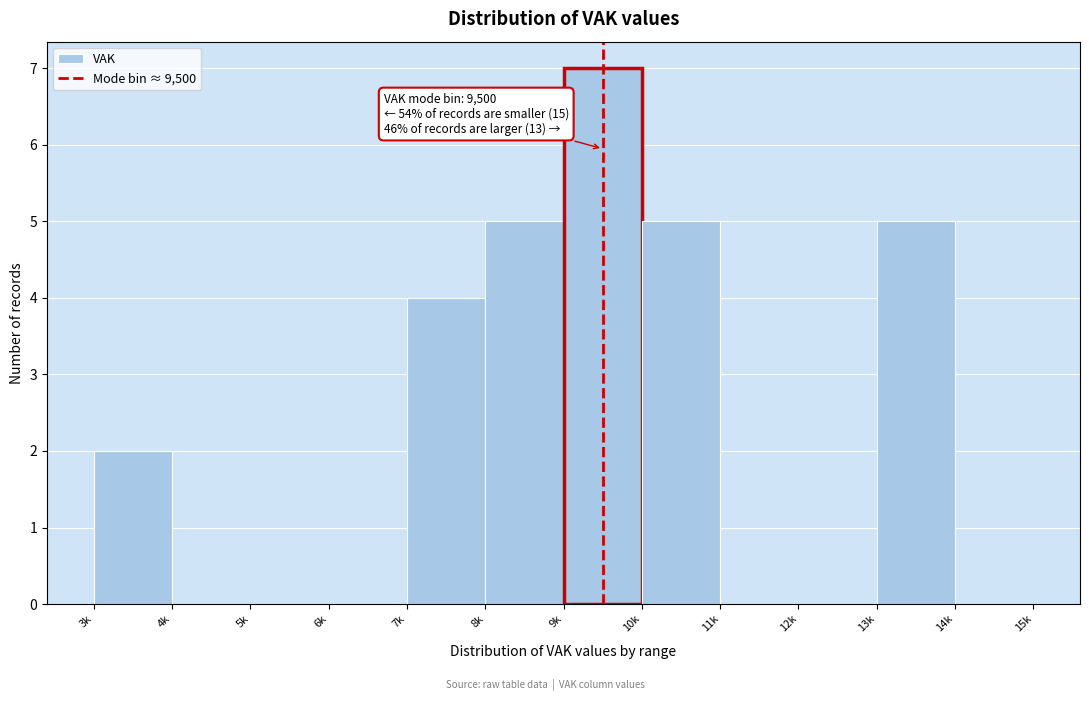

Reading left to right, what are all the values shown in this chart?

3k=2	4k=0	5k=0	6k=0	7k=4	8k=5	9k=7	10k=5	11k=0	12k=0	13k=5	14k=0